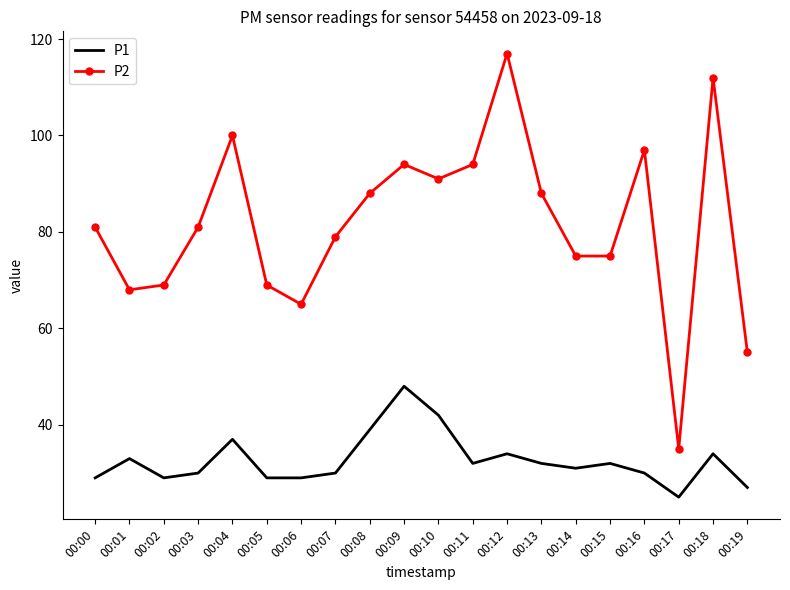

Which series has the widest spread of values?

P2